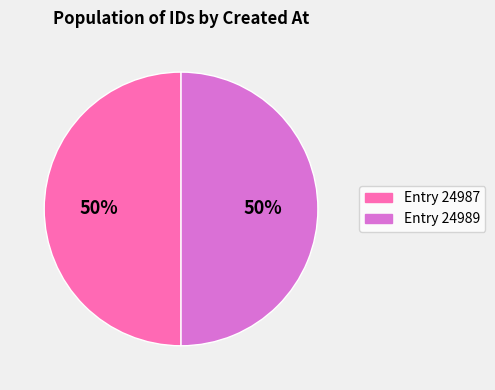

To the nearest percent, what is the average slice percentage?

50%